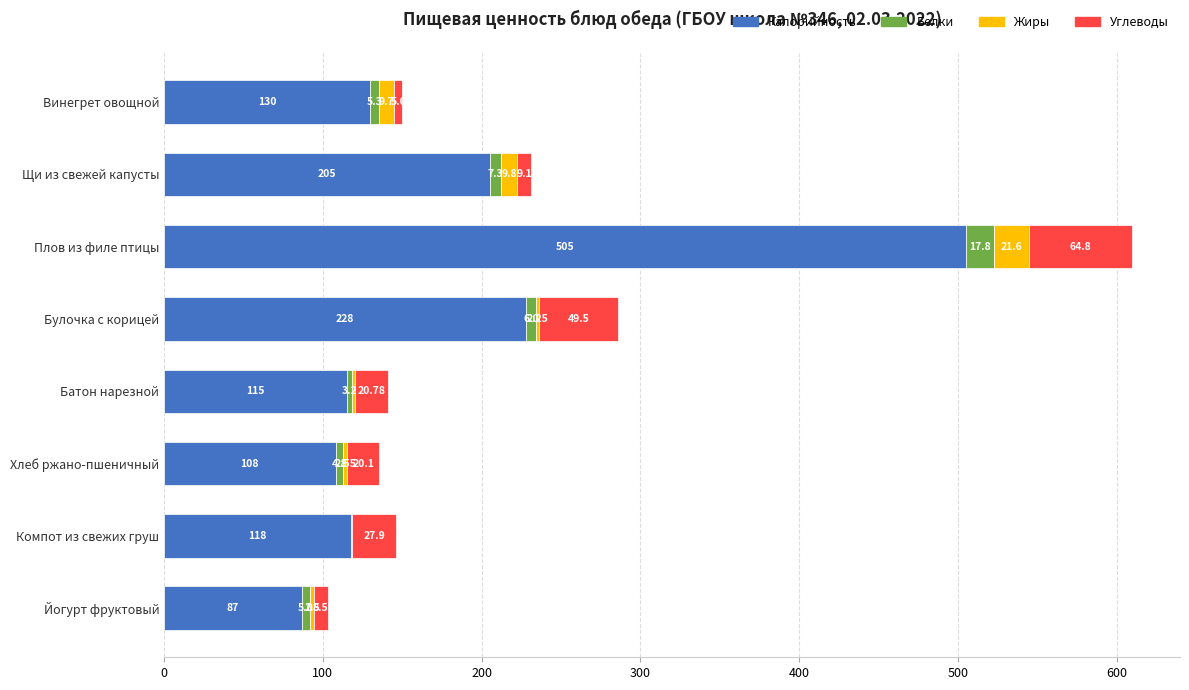

How many series are shown in this chart?

4